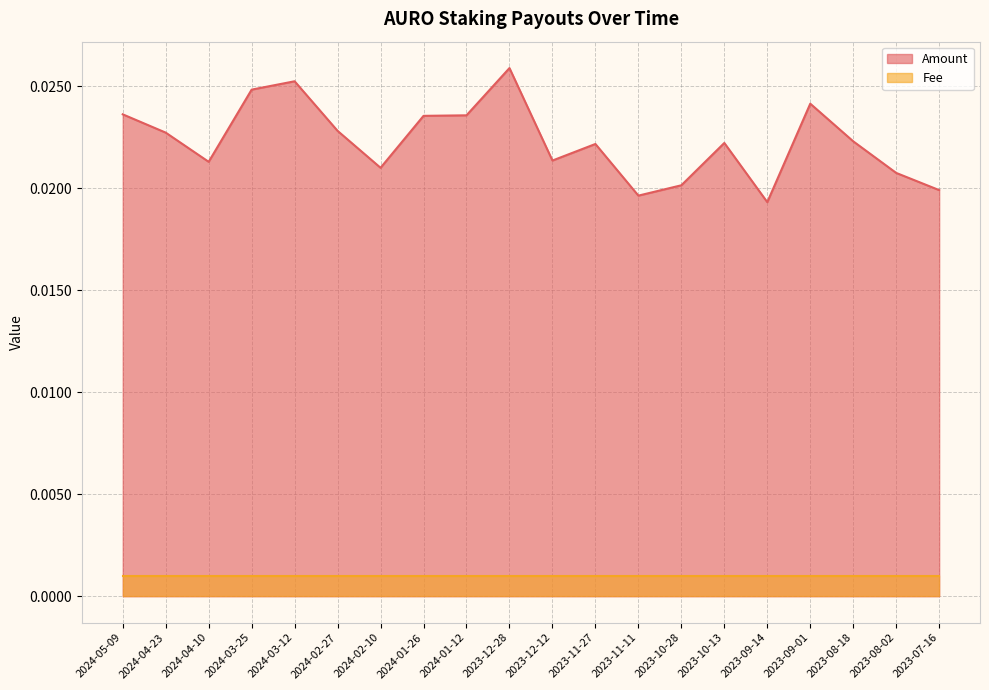

List the labels in order of value, largest first.

2023-12-28, 2024-03-12, 2024-03-25, 2023-09-01, 2024-05-09, 2024-01-12, 2024-01-26, 2024-02-27, 2024-04-23, 2023-08-18, 2023-10-13, 2023-11-27, 2023-12-12, 2024-04-10, 2024-02-10, 2023-08-02, 2023-10-28, 2023-07-16, 2023-11-11, 2023-09-14